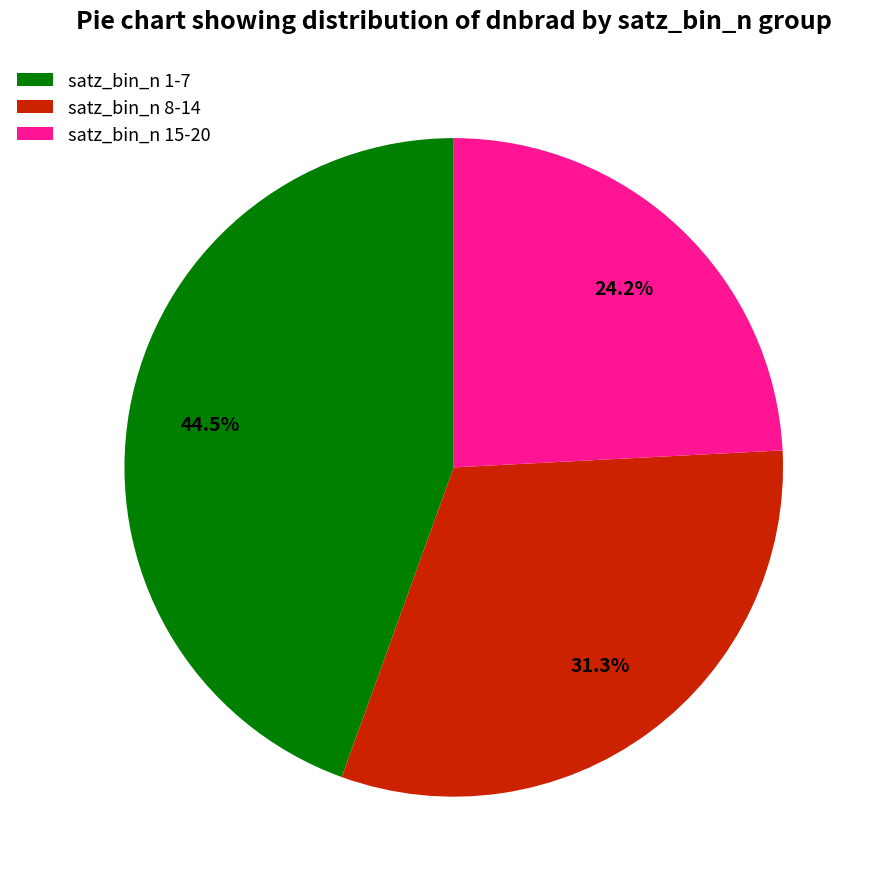

Rank the categories by value from lowest to highest.

satz_bin_n 15-20, satz_bin_n 8-14, satz_bin_n 1-7